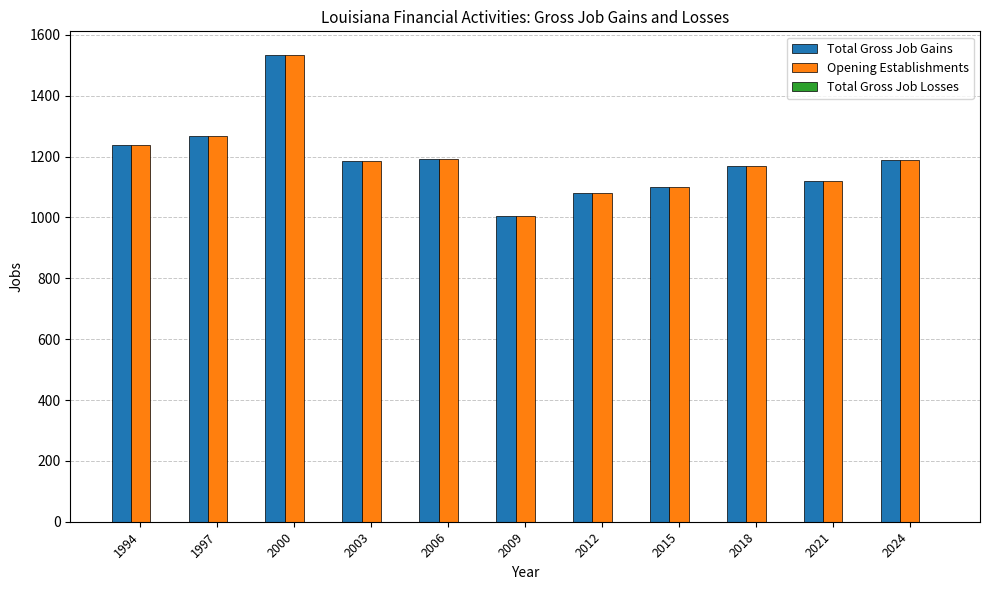

How many categories are shown in the chart?

11